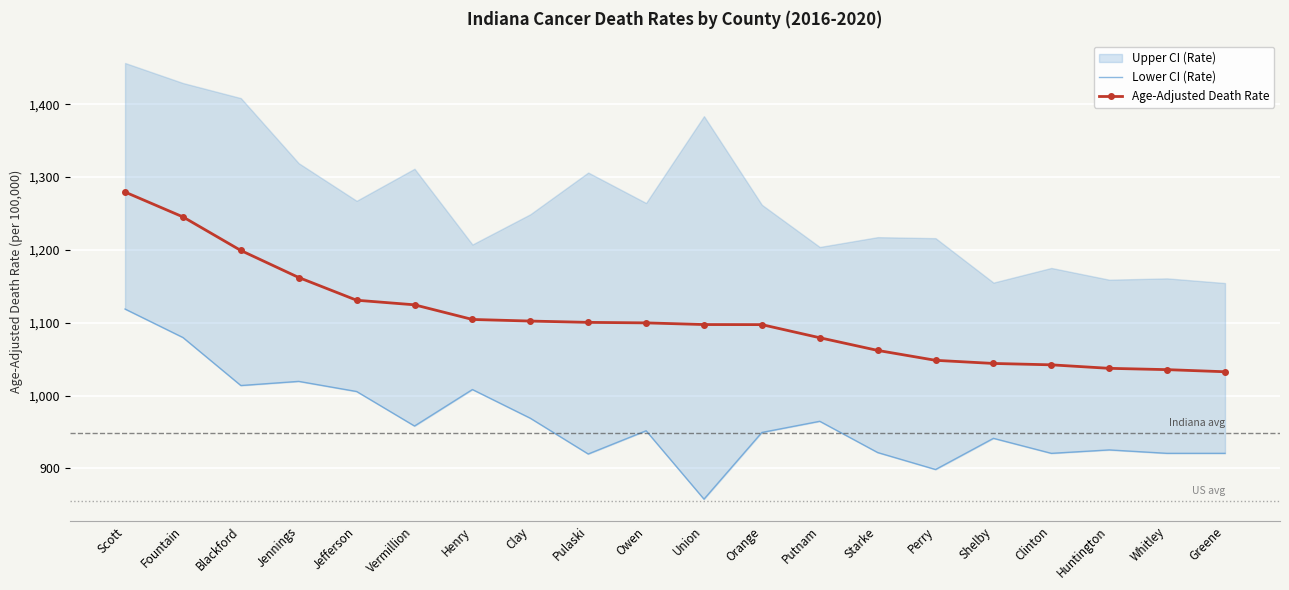

At which category is the sum across all series the highest?

Scott